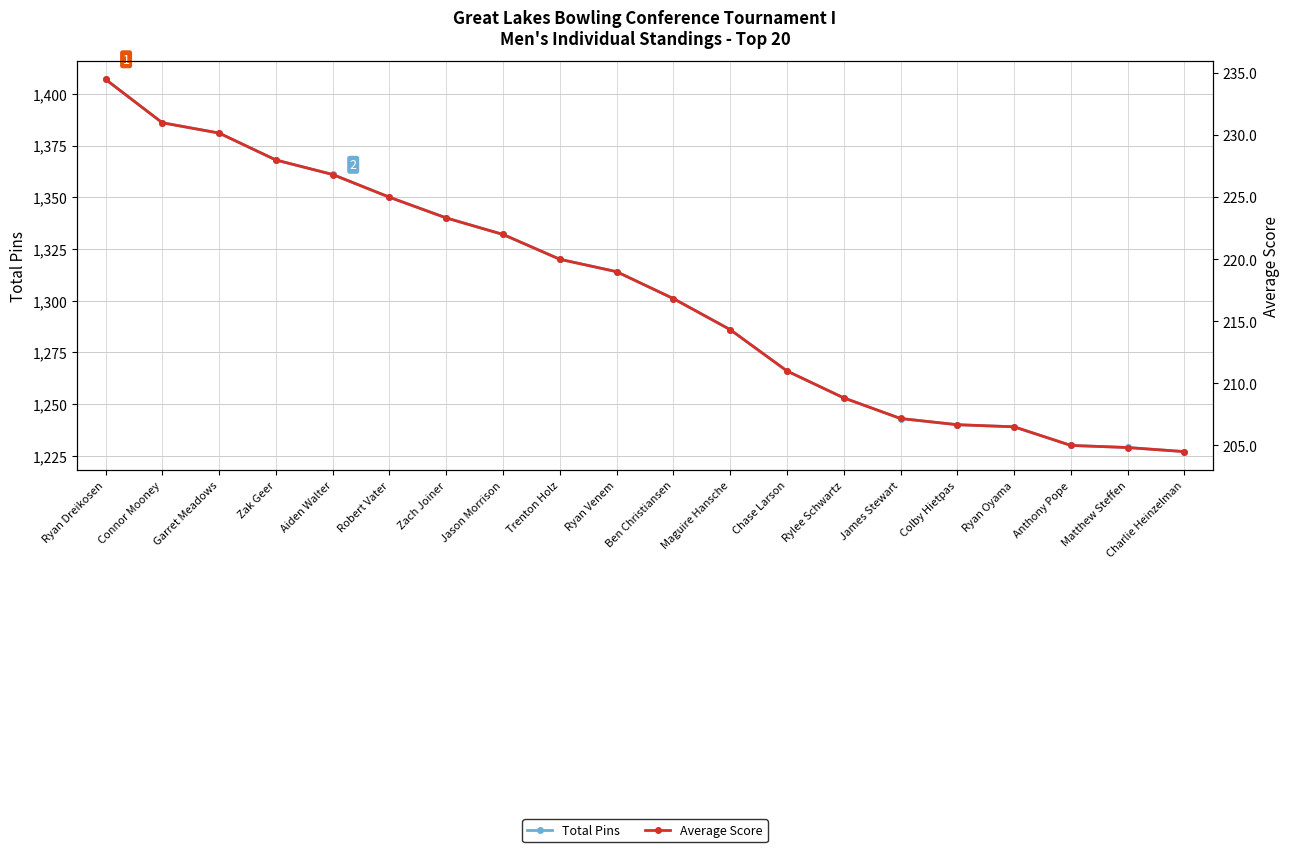

Reading left to right, extract all data points from this chart.

Total Pins: Ryan Dreikosen=1407.0	Connor Mooney=1386.0	Garret Meadows=1381.0	Zak Geer=1368.0	Aiden Walter=1361.0	Robert Vater=1350.0	Zach Joiner=1340.0	Jason Morrison=1332.0	Trenton Holz=1320.0	Ryan Venem=1314.0	Ben Christiansen=1301.0	Maguire Hansche=1286.0	Chase Larson=1266.0	Rylee Schwartz=1253.0	James Stewart=1243.0	Colby Hietpas=1240.0	Ryan Oyama=1239.0	Anthony Pope=1230.0	Matthew Steffen=1229.0	Charlie Heinzelman=1227.0
Average Score: Ryan Dreikosen=234.5	Connor Mooney=231.0	Garret Meadows=230.2	Zak Geer=228.0	Aiden Walter=226.8	Robert Vater=225.0	Zach Joiner=223.3	Jason Morrison=222.0	Trenton Holz=220.0	Ryan Venem=219.0	Ben Christiansen=216.8	Maguire Hansche=214.3	Chase Larson=211.0	Rylee Schwartz=208.8	James Stewart=207.2	Colby Hietpas=206.7	Ryan Oyama=206.5	Anthony Pope=205.0	Matthew Steffen=204.8	Charlie Heinzelman=204.5